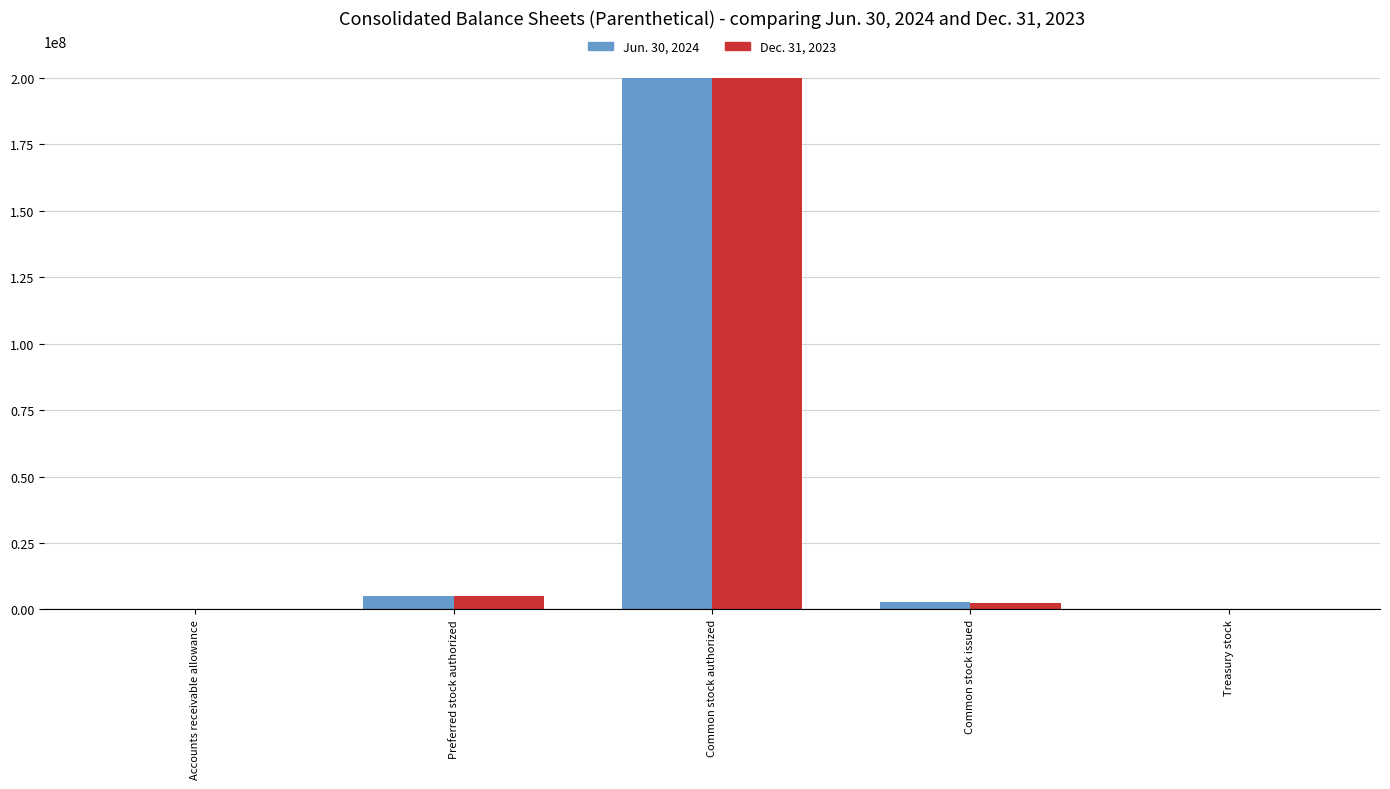

At which category is the sum across all series the highest?

Common stock authorized